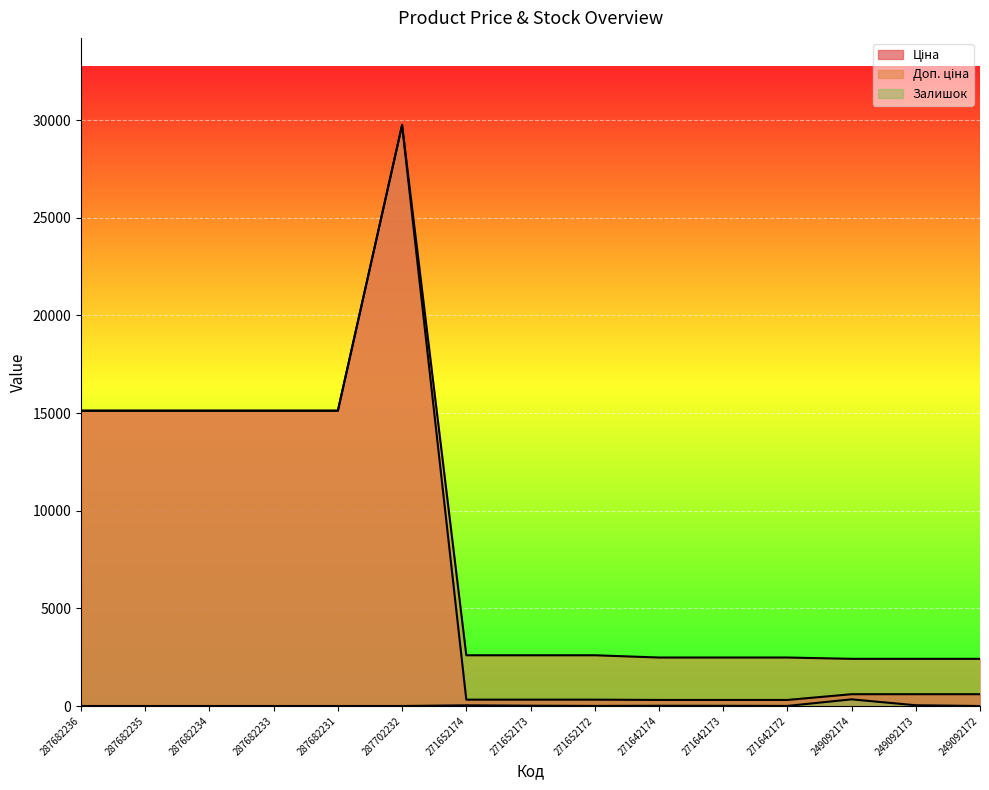

Which series has the largest total across all categories?

Доп. ціна